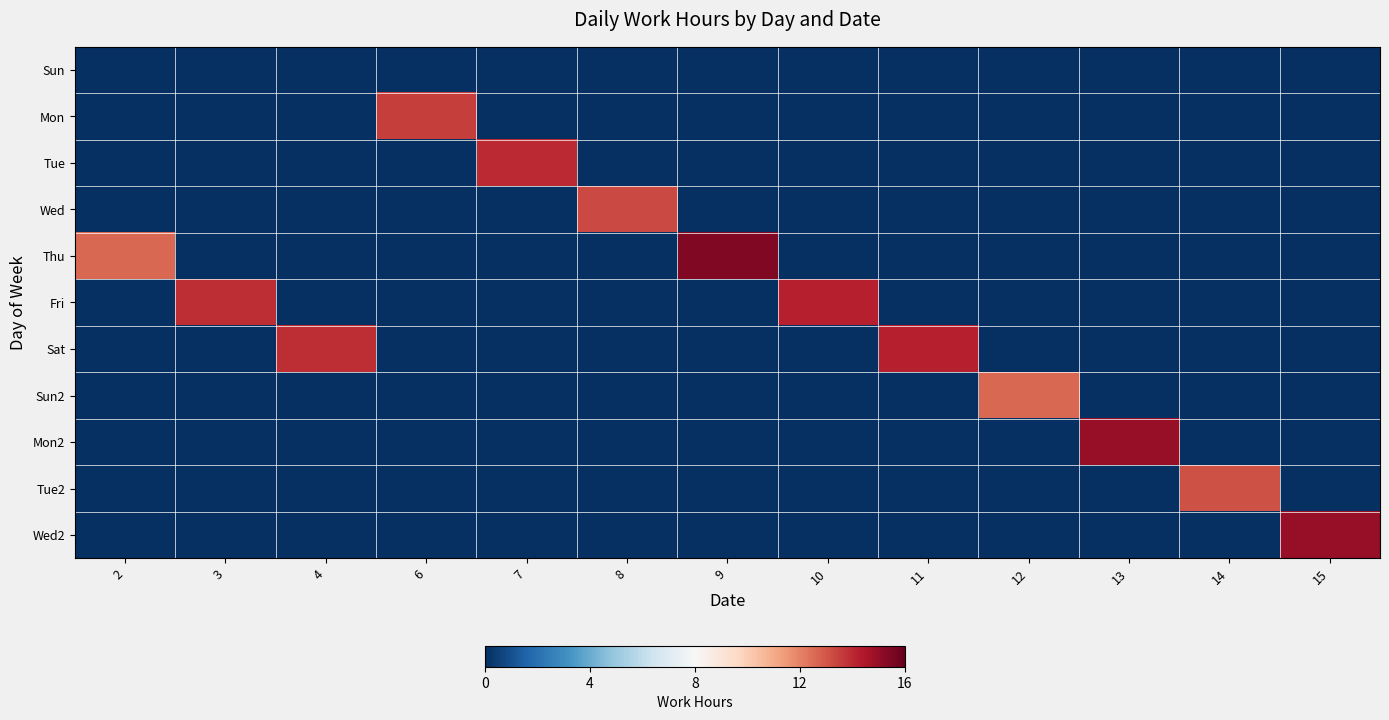

Reading left to right, what are all the values shown in this chart?

Sun: 2=0.0	3=0.0	4=0.0	6=0.0	7=0.0	8=0.0	9=0.0	10=0.0	11=0.0	12=0.0	13=0.0	14=0.0	15=0.0
Mon: 2=0.0	3=0.0	4=0.0	6=13.5	7=0.0	8=0.0	9=0.0	10=0.0	11=0.0	12=0.0	13=0.0	14=0.0	15=0.0
Tue: 2=0.0	3=0.0	4=0.0	6=0.0	7=14.0	8=0.0	9=0.0	10=0.0	11=0.0	12=0.0	13=0.0	14=0.0	15=0.0
Wed: 2=0.0	3=0.0	4=0.0	6=0.0	7=0.0	8=13.3	9=0.0	10=0.0	11=0.0	12=0.0	13=0.0	14=0.0	15=0.0
Thu: 2=12.6	3=0.0	4=0.0	6=0.0	7=0.0	8=0.0	9=15.4	10=0.0	11=0.0	12=0.0	13=0.0	14=0.0	15=0.0
Fri: 2=0.0	3=13.9	4=0.0	6=0.0	7=0.0	8=0.0	9=0.0	10=14.2	11=0.0	12=0.0	13=0.0	14=0.0	15=0.0
Sat: 2=0.0	3=0.0	4=13.9	6=0.0	7=0.0	8=0.0	9=0.0	10=0.0	11=14.2	12=0.0	13=0.0	14=0.0	15=0.0
Sun2: 2=0.0	3=0.0	4=0.0	6=0.0	7=0.0	8=0.0	9=0.0	10=0.0	11=0.0	12=12.6	13=0.0	14=0.0	15=0.0
Mon2: 2=0.0	3=0.0	4=0.0	6=0.0	7=0.0	8=0.0	9=0.0	10=0.0	11=0.0	12=0.0	13=15.0	14=0.0	15=0.0
Tue2: 2=0.0	3=0.0	4=0.0	6=0.0	7=0.0	8=0.0	9=0.0	10=0.0	11=0.0	12=0.0	13=0.0	14=13.1	15=0.0
Wed2: 2=0.0	3=0.0	4=0.0	6=0.0	7=0.0	8=0.0	9=0.0	10=0.0	11=0.0	12=0.0	13=0.0	14=0.0	15=15.0